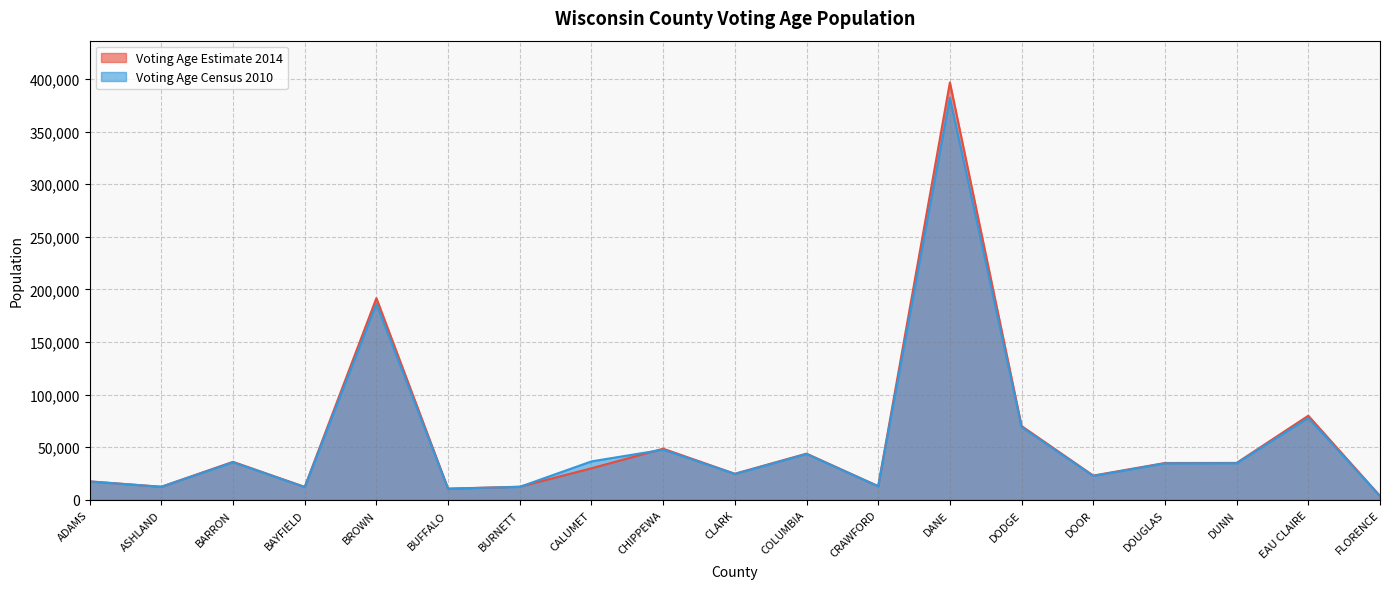

Where is the first local maximum for Voting Age Estimate 2014?

BARRON